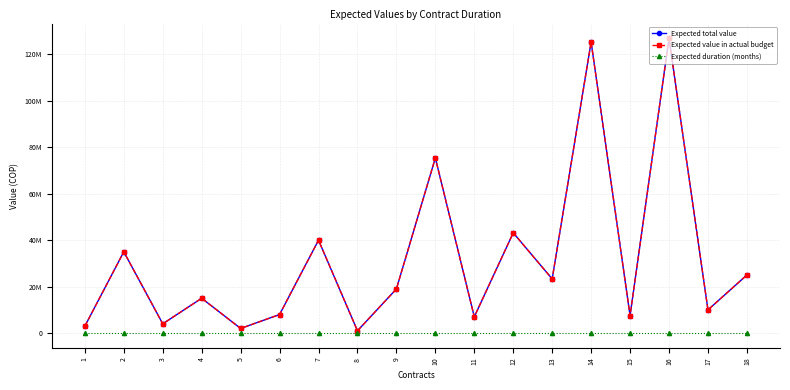

True or false: Expected total value has more than 1 points higher than both neighbors.

True